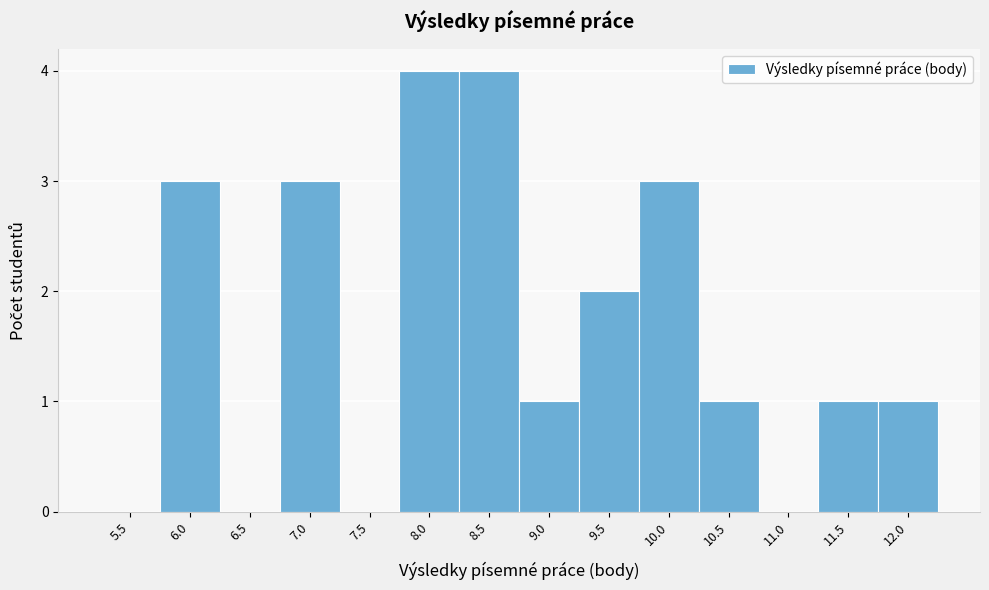

Reading left to right, extract all data points from this chart.

5.5=0	6.0=3	6.5=0	7.0=3	7.5=0	8.0=4	8.5=4	9.0=1	9.5=2	10.0=3	10.5=1	11.0=0	11.5=1	12.0=1